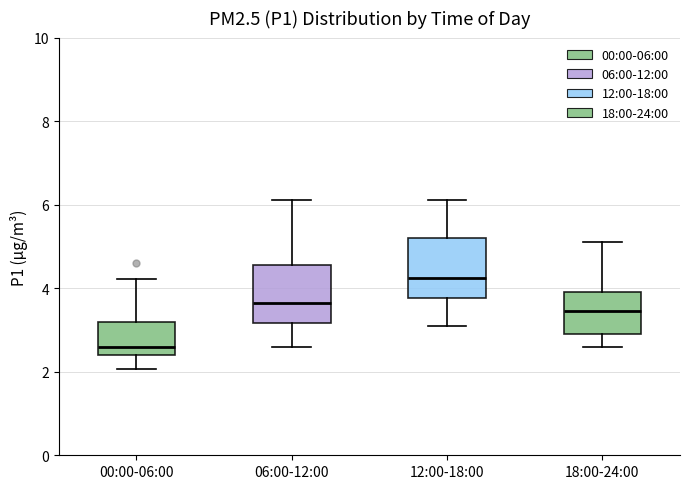

Reading left to right, read every box against the y-axis: the position of its median line, the range the box covers, and the ends of its whiskers. The values are not printed on the chart, so give them approximately, as read against the axis.

00:00-06:00: median 2.6, box 2.4 to 3.2, whiskers 2.0 to 4.2
06:00-12:00: median 3.6, box 3.2 to 4.6, whiskers 2.6 to 6.2
12:00-18:00: median 4.2, box 3.8 to 5.2, whiskers 3.2 to 6.2
18:00-24:00: median 3.4, box 3.0 to 4.0, whiskers 2.6 to 5.2